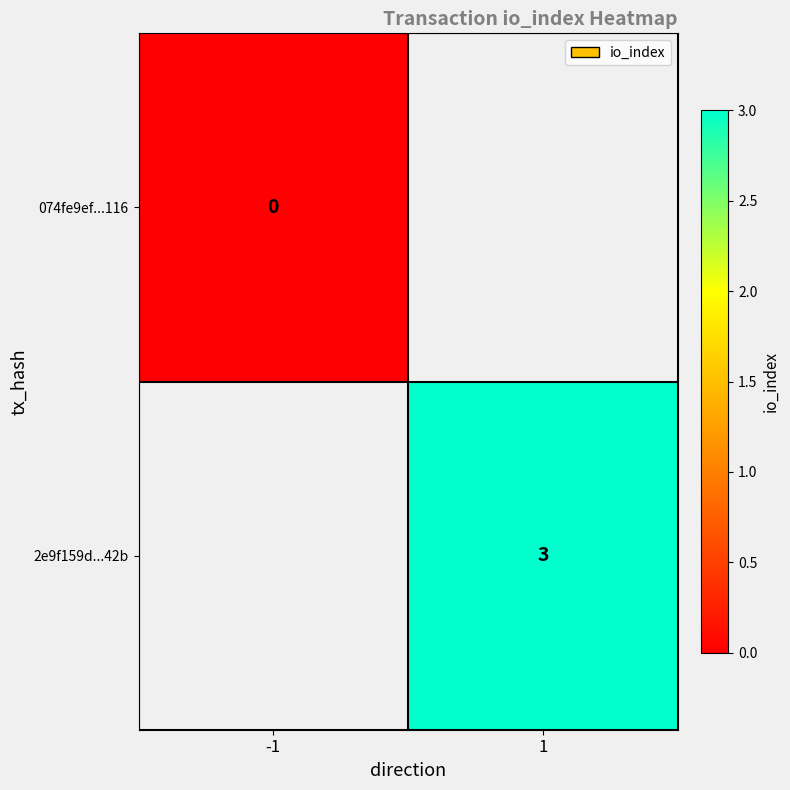

Is the value of 074fe9ef...116 at -1 greater than the value of 2e9f159d...42b at 1?

No